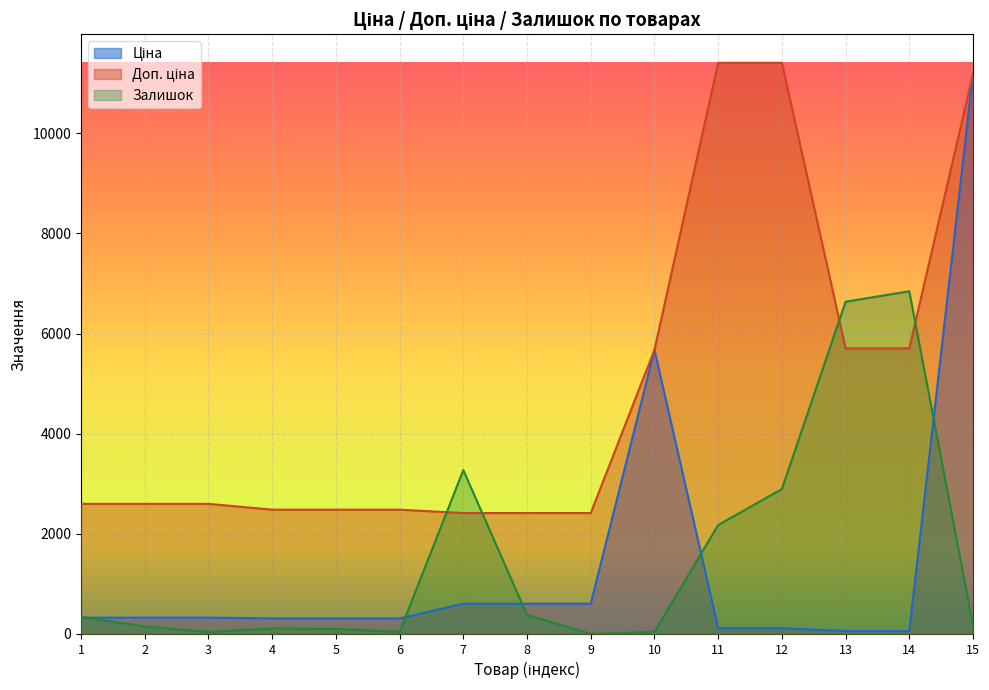

How many data points does each series have?

15